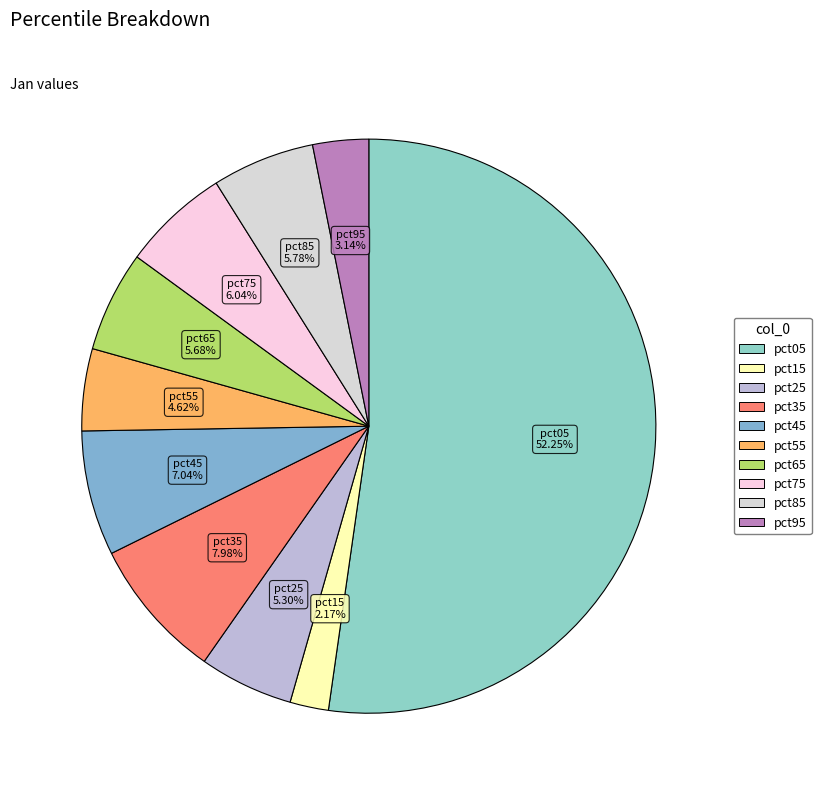

Does pct35 account for over 50% of the chart?

No